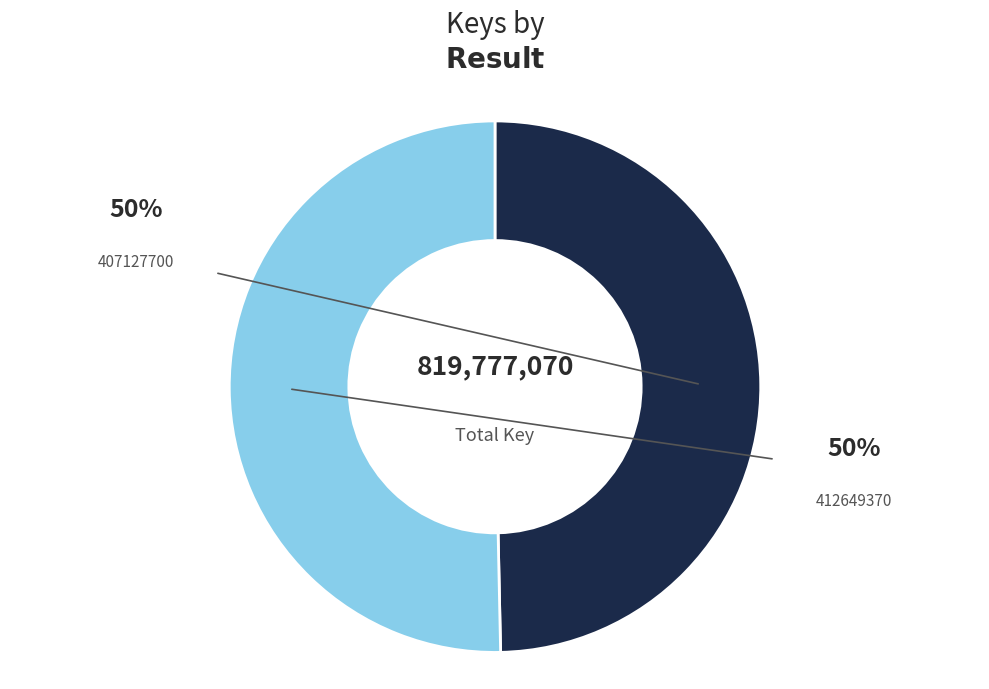

Rank the categories by value from lowest to highest.

407127700, 412649370